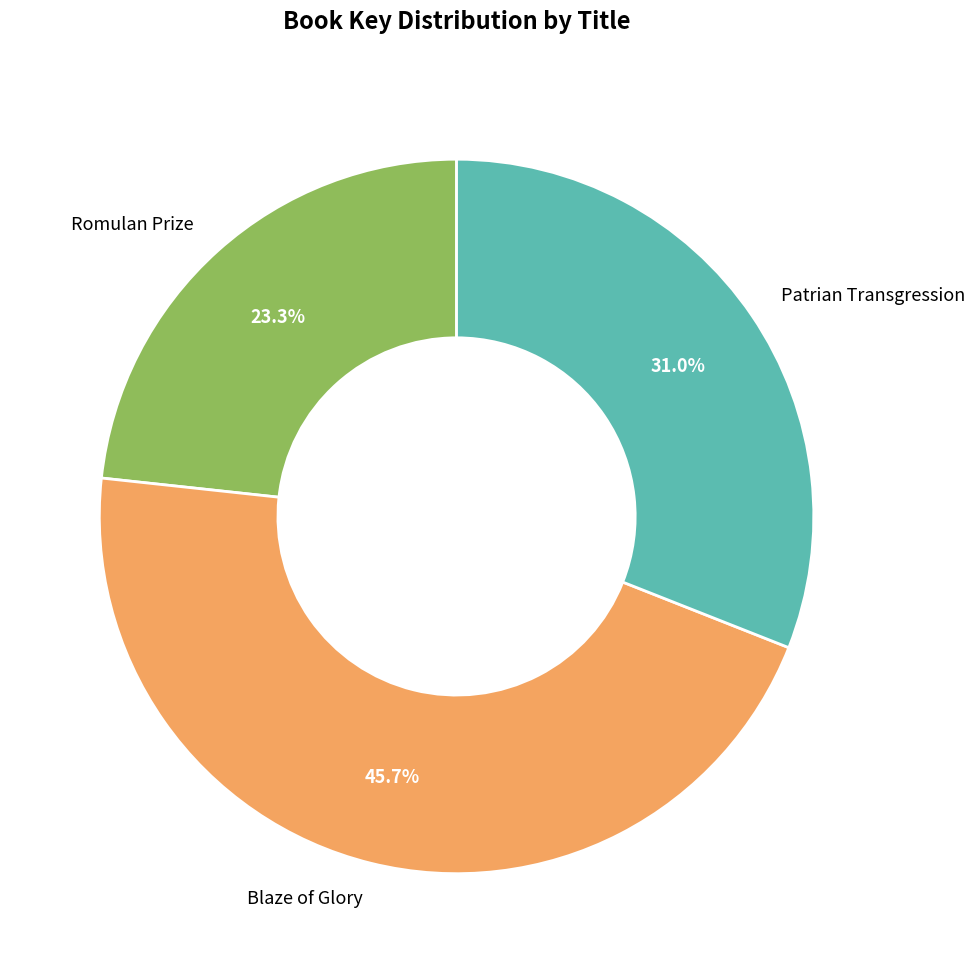

What is the largest slice in the pie chart?

Blaze of Glory